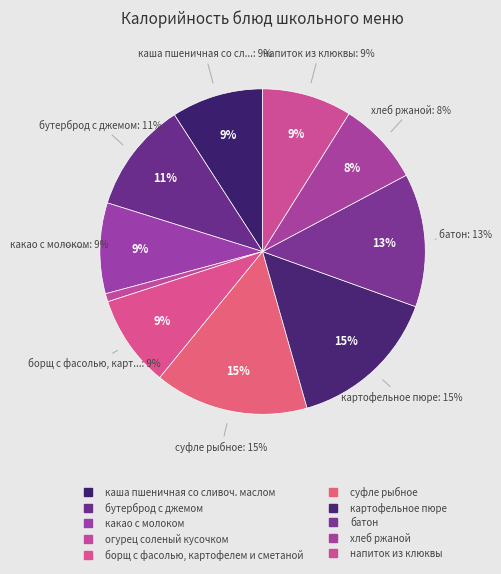

Count the number of slices in the pie.

10